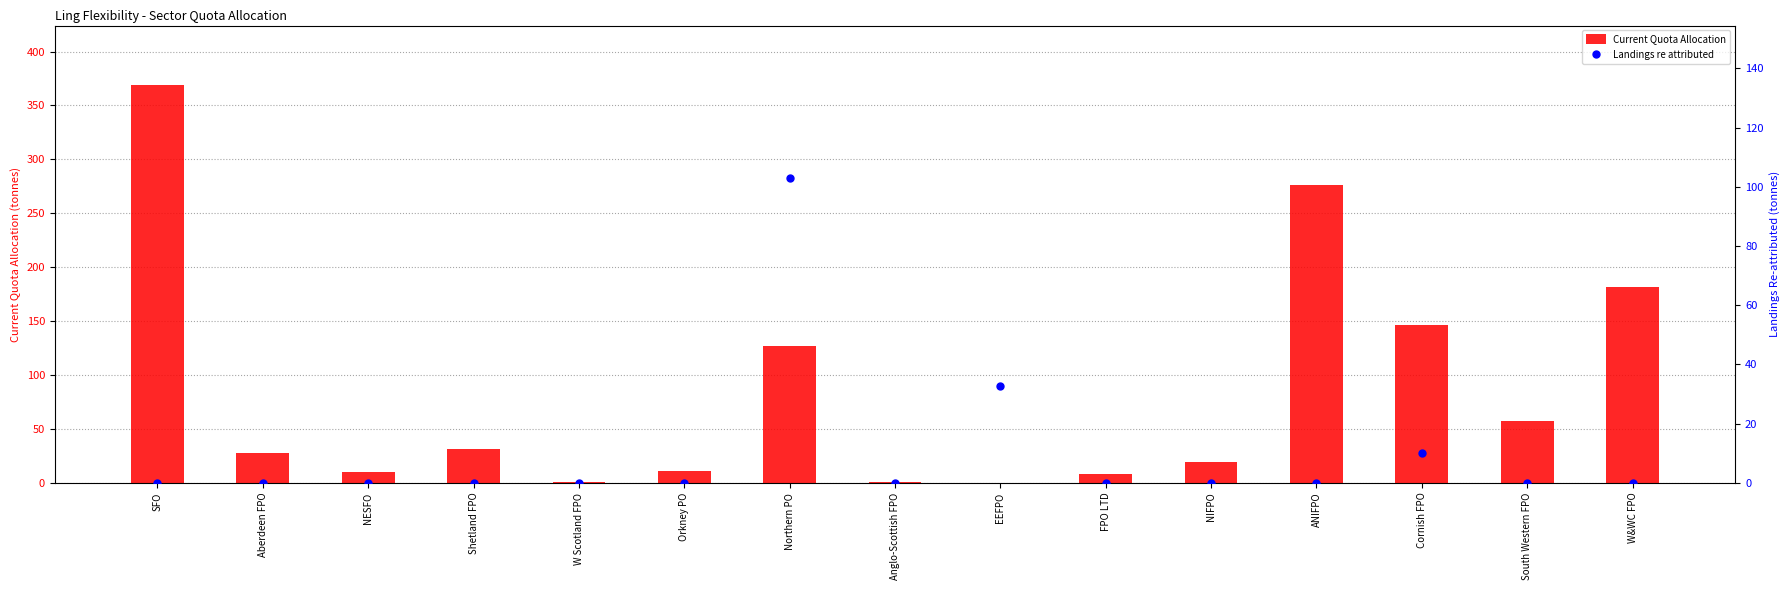

What is the total value across all series at Anglo-Scottish FPO?

1.3